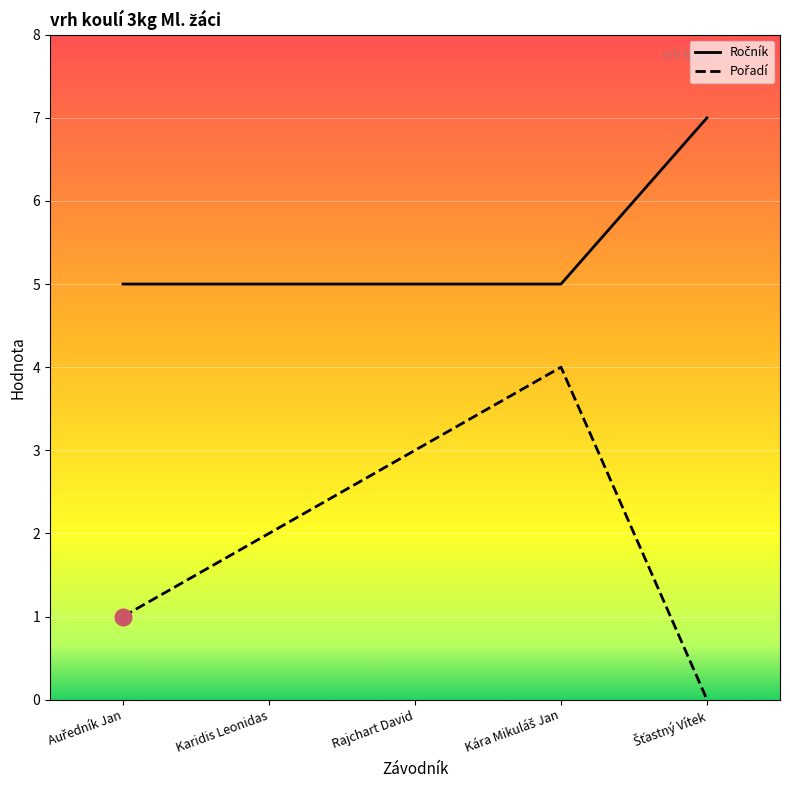

What are all the series names shown in the legend?

Ročník, Pořadí